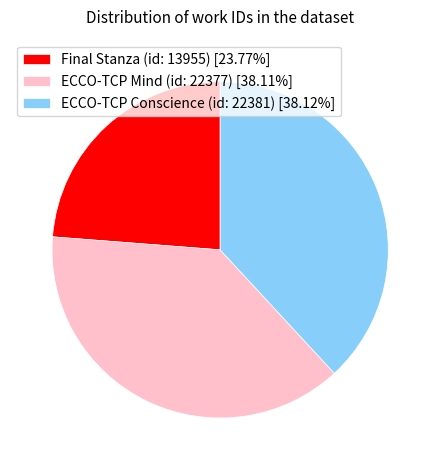

Combined, do ECCO-TCP Conscience (id: 22381) [38.12%] and Final Stanza (id: 13955) [23.77%] account for over 50%?

Yes